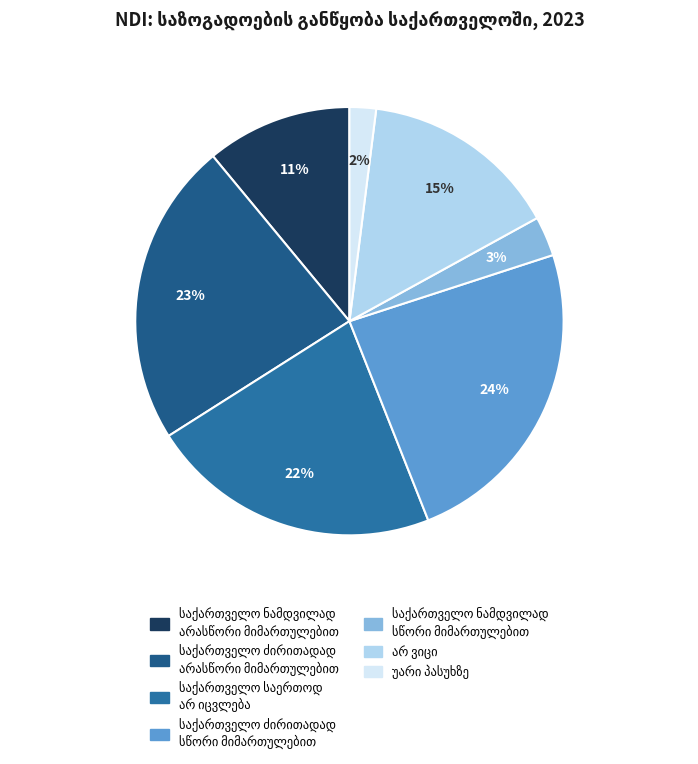

How many slices are in this pie chart?

7